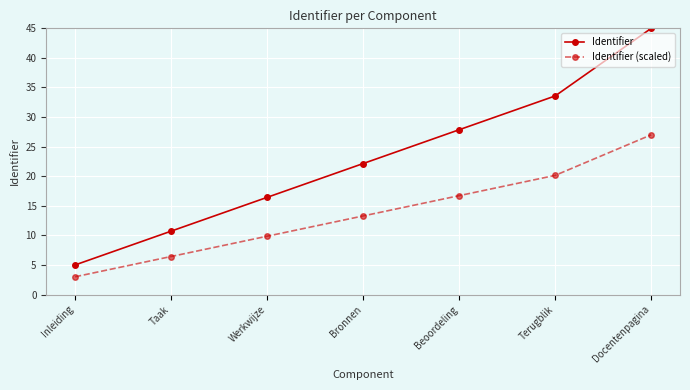

Reading left to right, extract all data points from this chart.

Identifier: Inleiding=5.0	Taak=10.7	Werkwijze=16.4	Bronnen=22.1	Beoordeling=27.9	Terugblik=33.6	Docentenpagina=45.0
Identifier (scaled): Inleiding=3.0	Taak=6.4	Werkwijze=9.9	Bronnen=13.3	Beoordeling=16.7	Terugblik=20.1	Docentenpagina=27.0